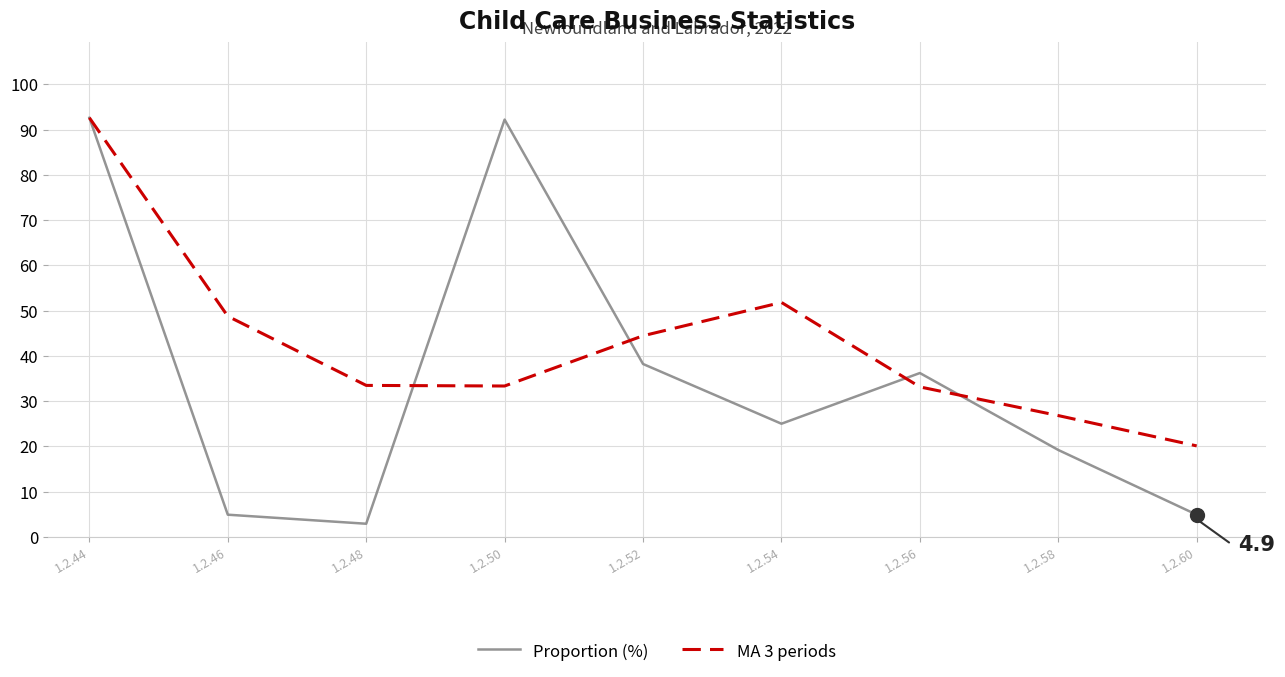

What is the average value of the Proportion (%) series?

35.1